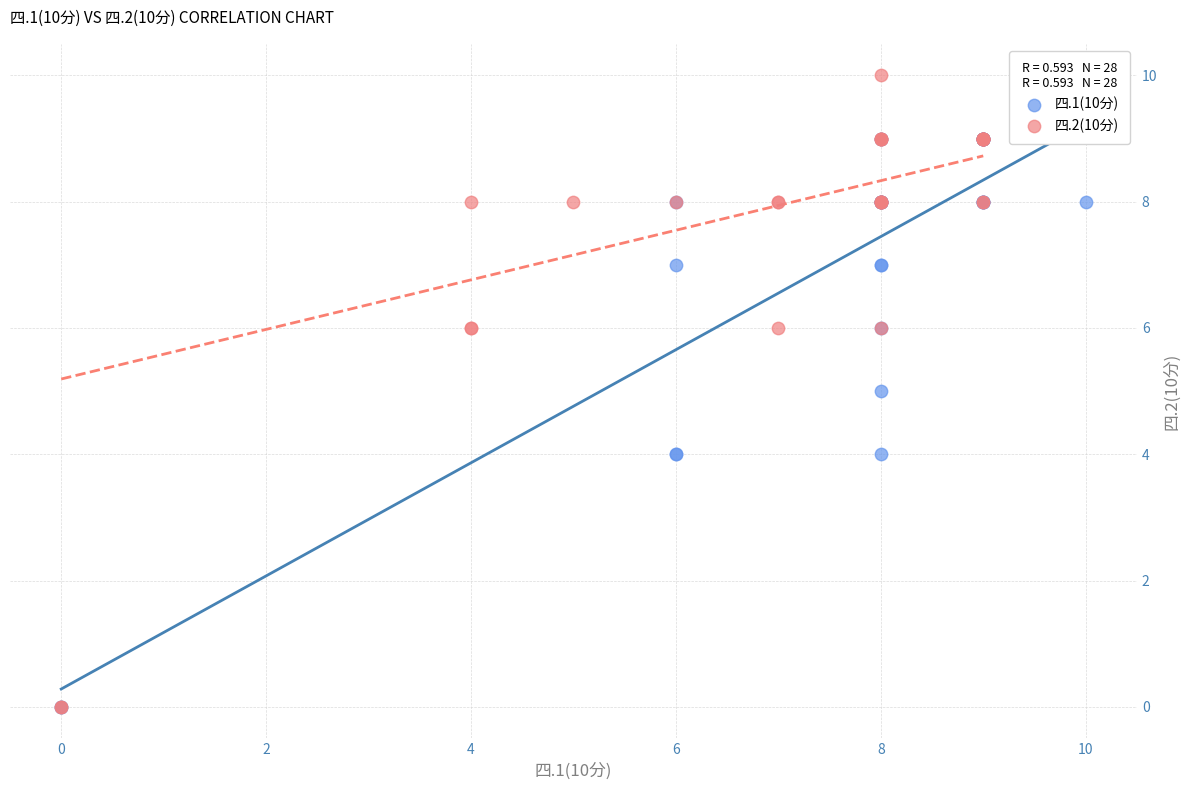

Which series has the largest Y range (max minus min)?

四.2(10分)